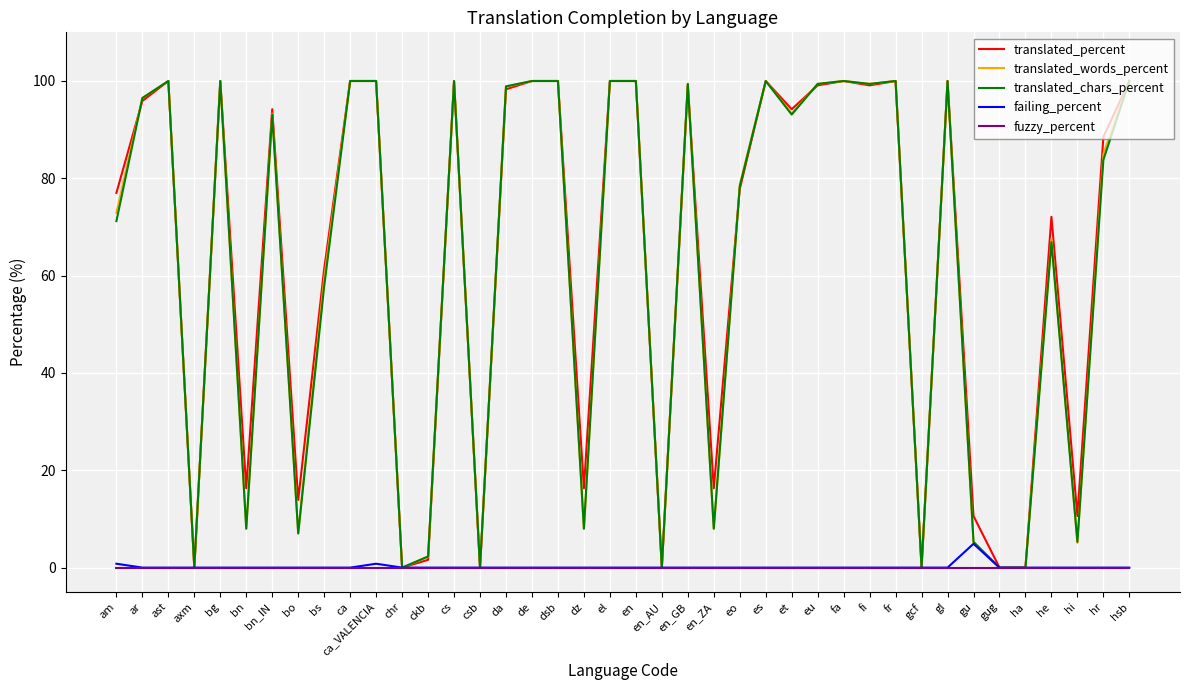

What is the total value across all series at eo?

234.8